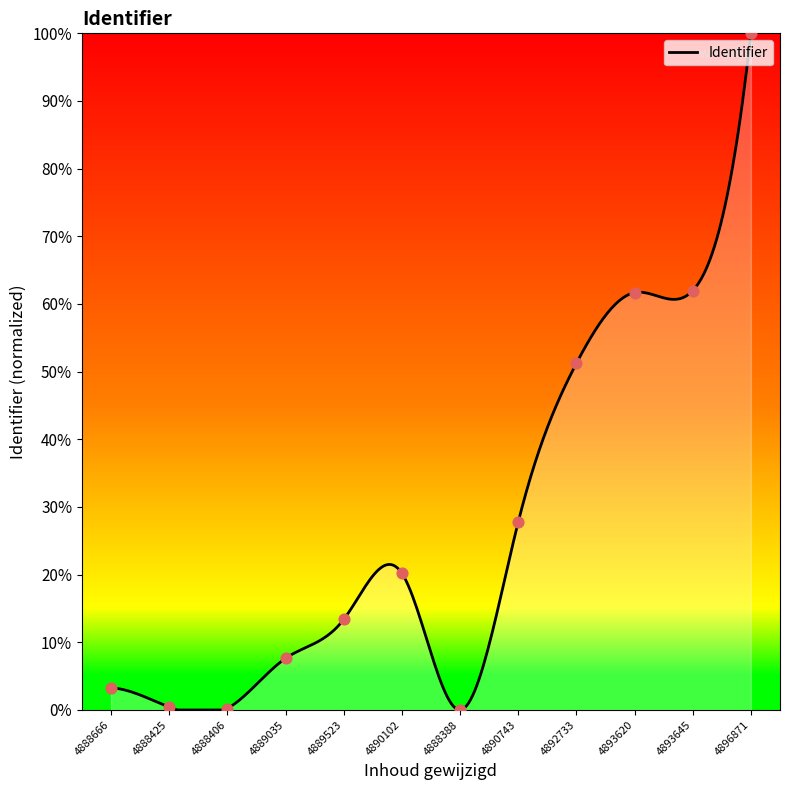

At which label does Identifier reach its peak?

4896871